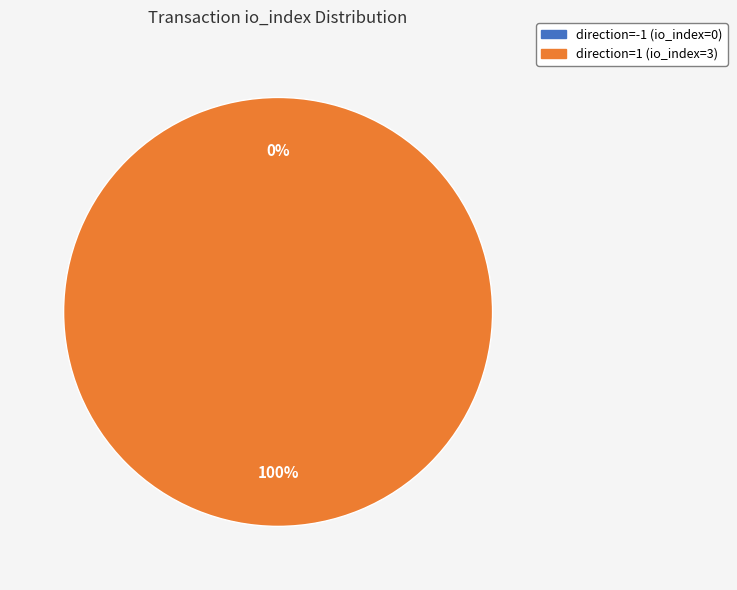

Which has a higher value, direction=-1 (io_index=0) or direction=1 (io_index=3)?

direction=1 (io_index=3)